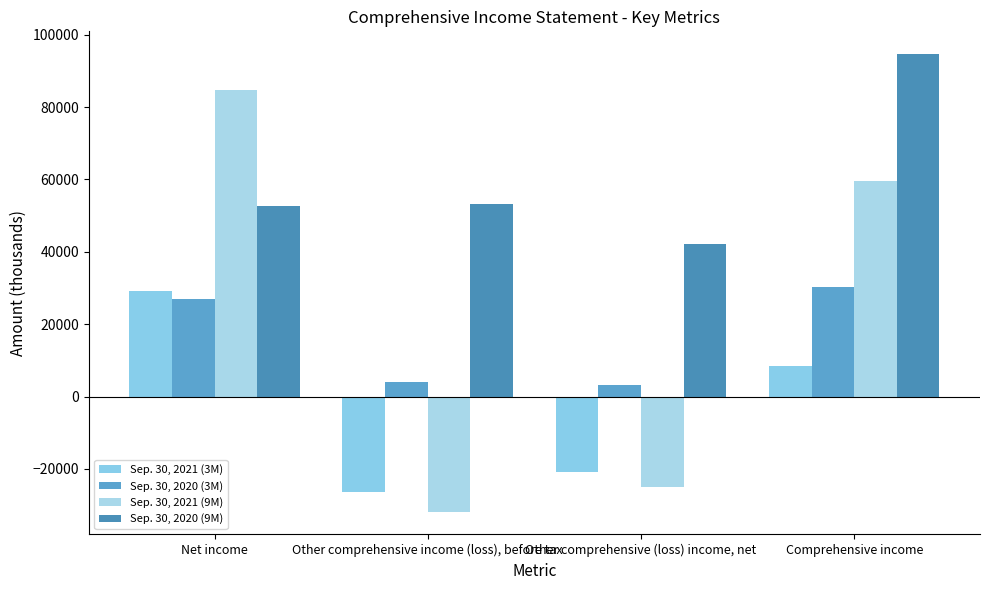

How many values in Sep. 30, 2021 (9M) are above zero?

2